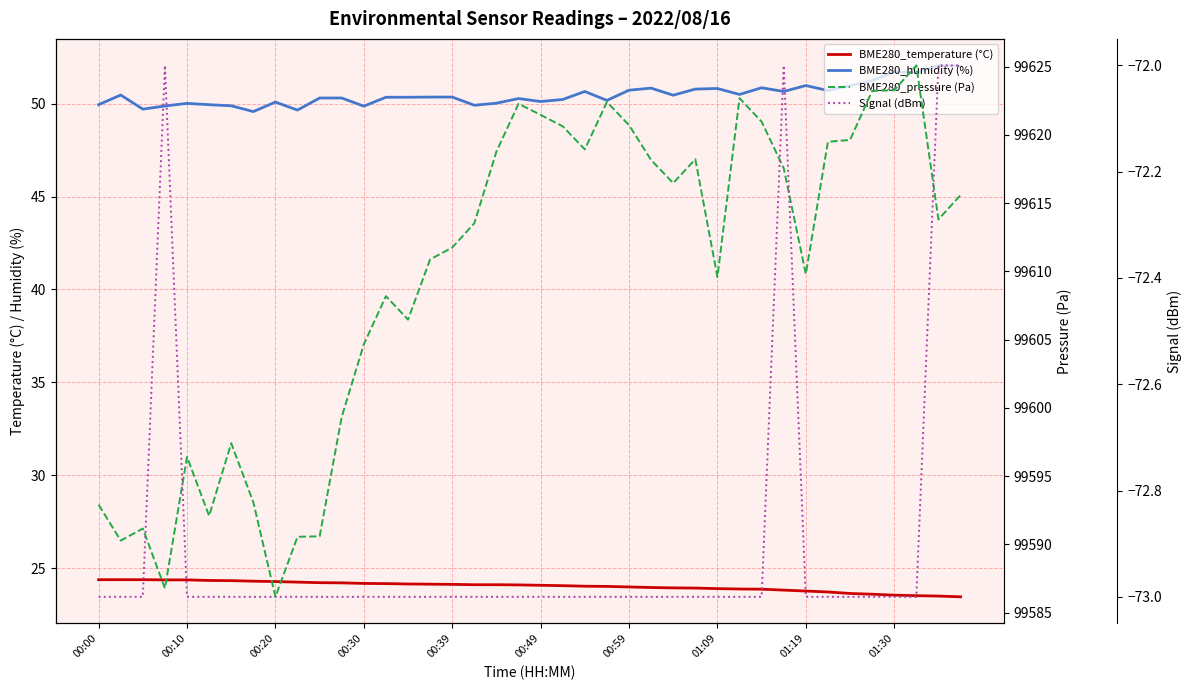

What is the difference between the highest and lowest values at 01:30?

99696.3